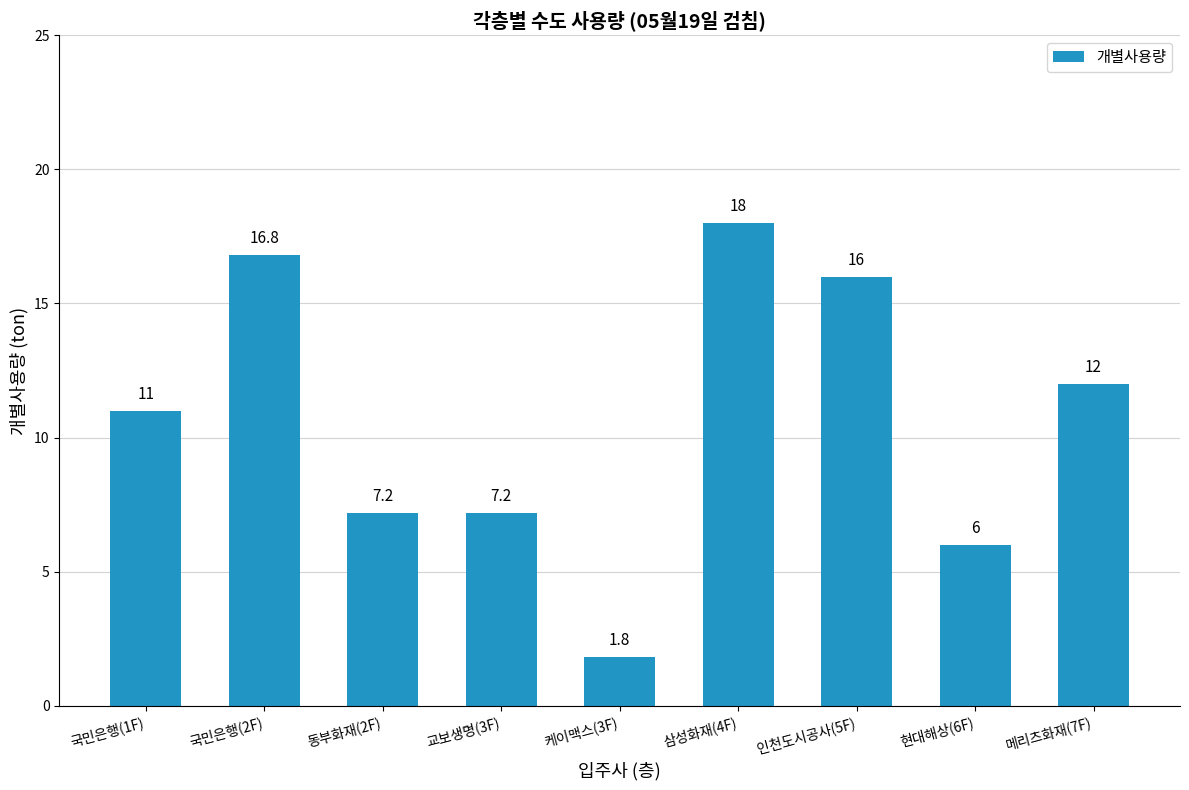

Which category has the lowest value across all series?

케이맥스(3F)